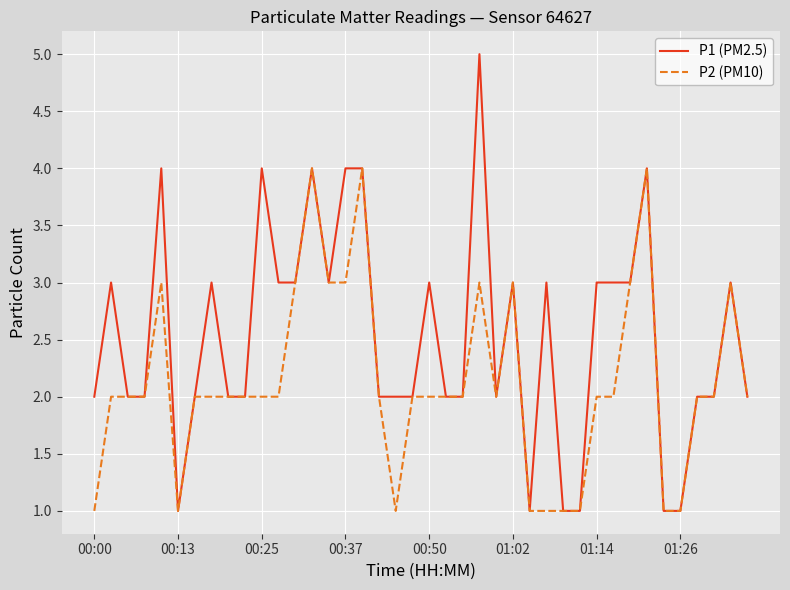

Count the number of data series in this chart.

2